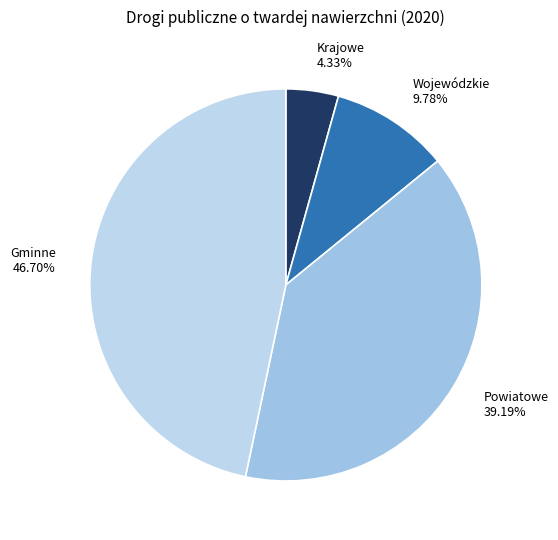

Rank the categories by value from lowest to highest.

Krajowe, Wojewódzkie, Powiatowe, Gminne